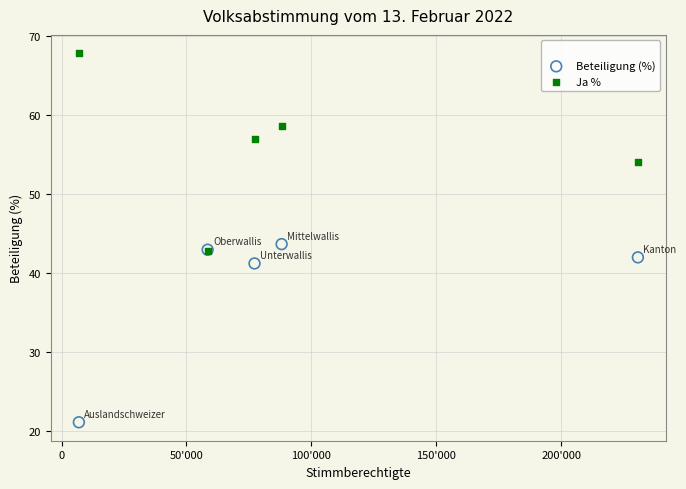

Which series has the widest spread of Y values?

Ja %